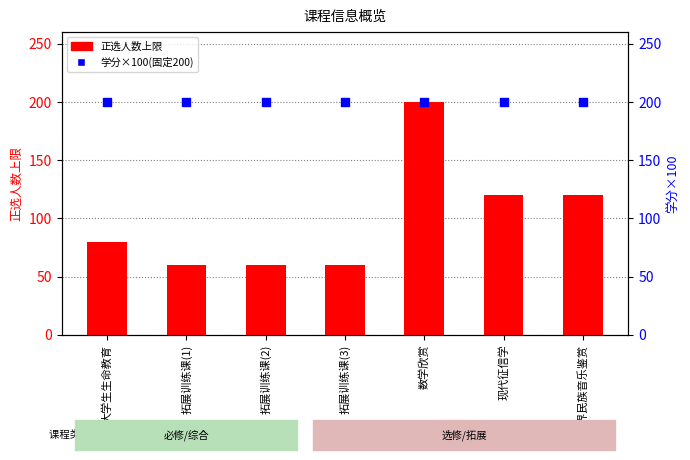

Which series has the largest total across all categories?

学分×100